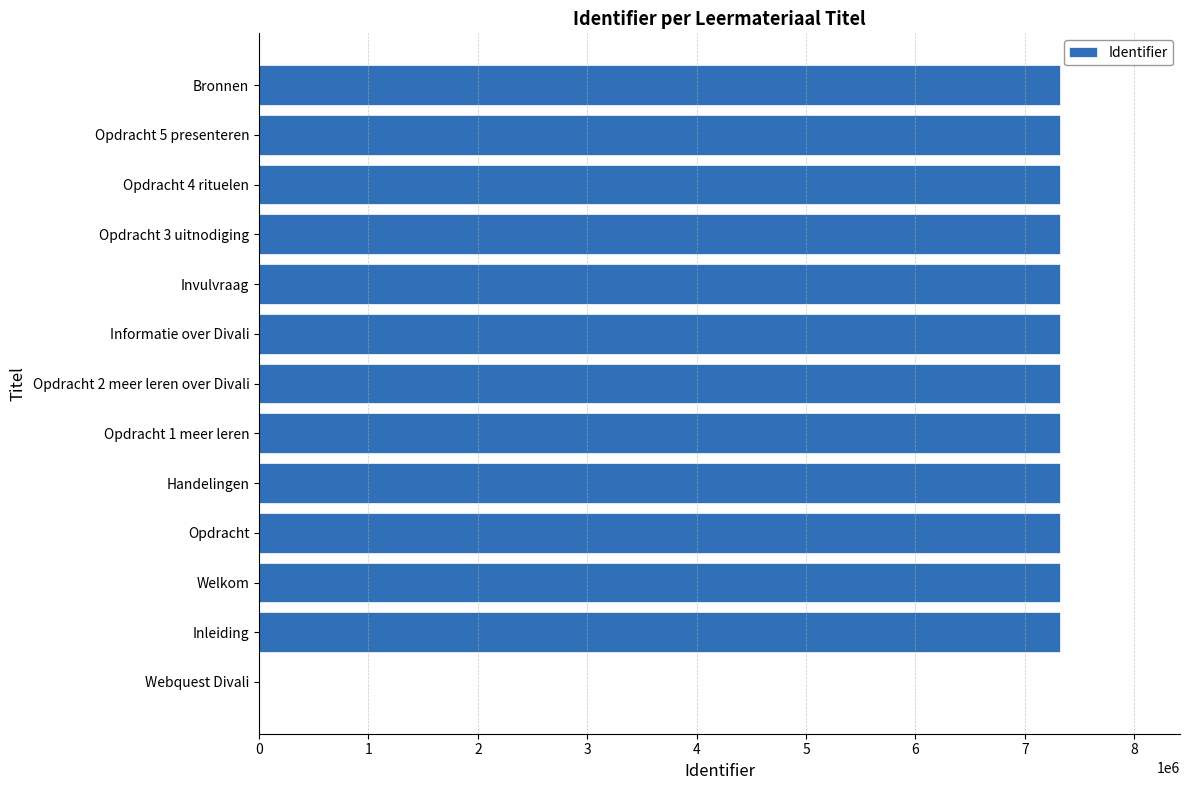

Does the chart contain stacked bars?

No